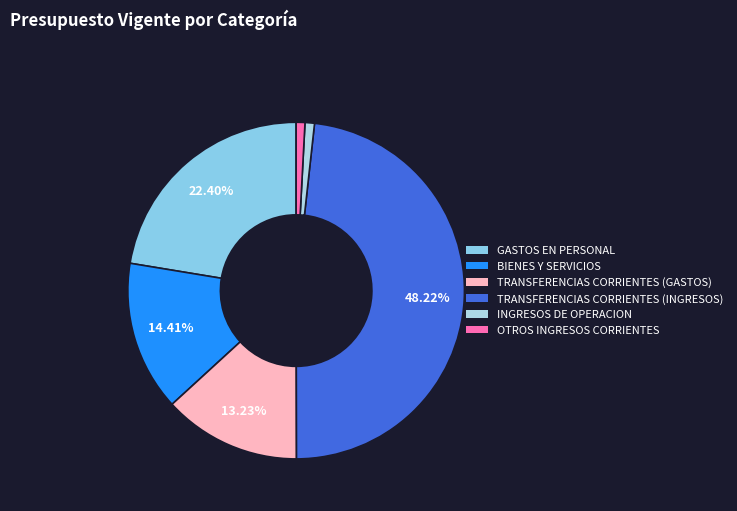

What percentage is the TRANSFERENCIAS CORRIENTES (GASTOS) slice, to the nearest percent?

13%